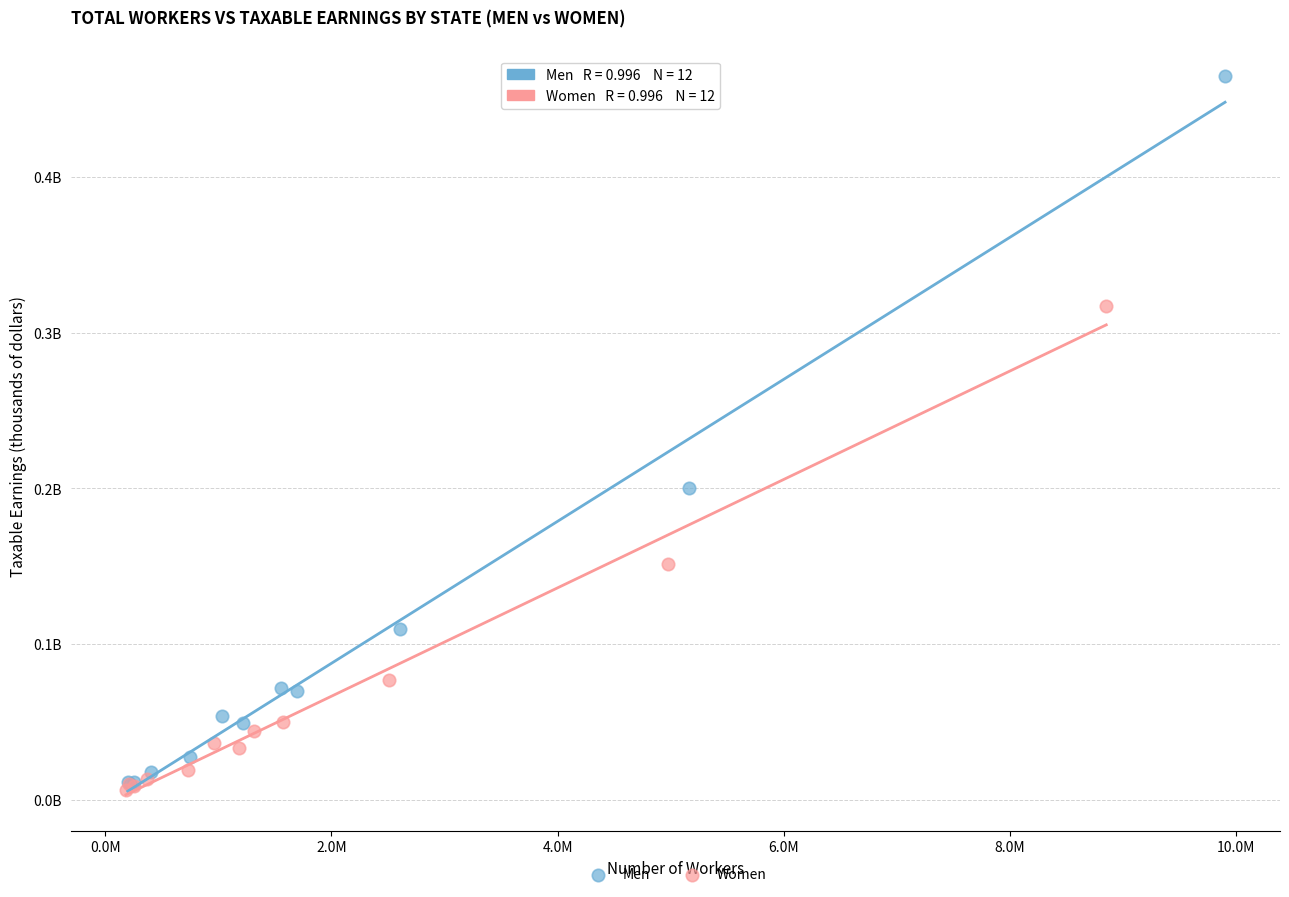

What are all the series names shown in the legend?

Men, Women